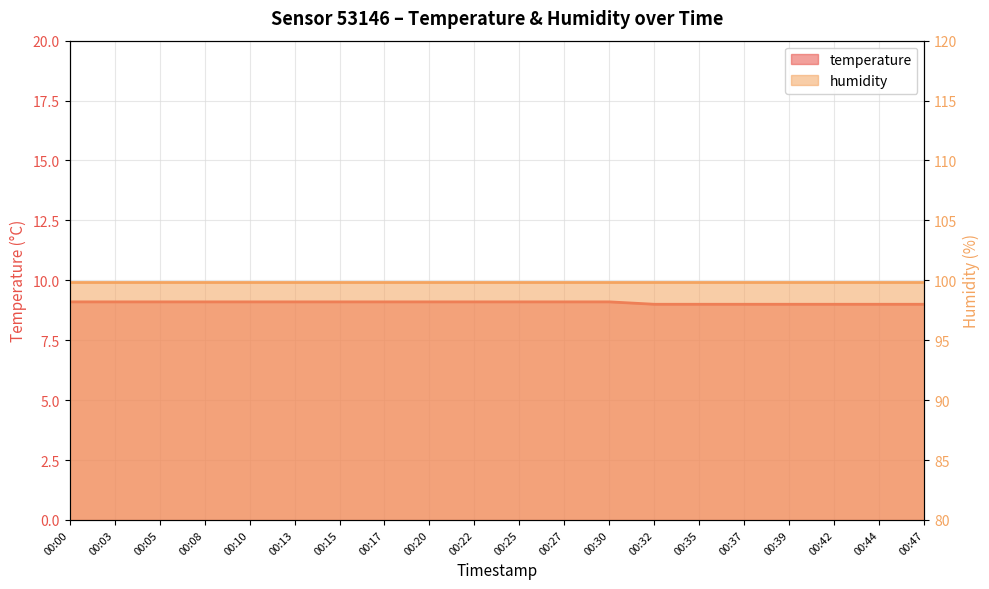

Rank the categories by value from highest to lowest.

00:00, 00:03, 00:05, 00:08, 00:10, 00:13, 00:15, 00:17, 00:20, 00:22, 00:25, 00:27, 00:30, 00:32, 00:35, 00:37, 00:39, 00:42, 00:44, 00:47